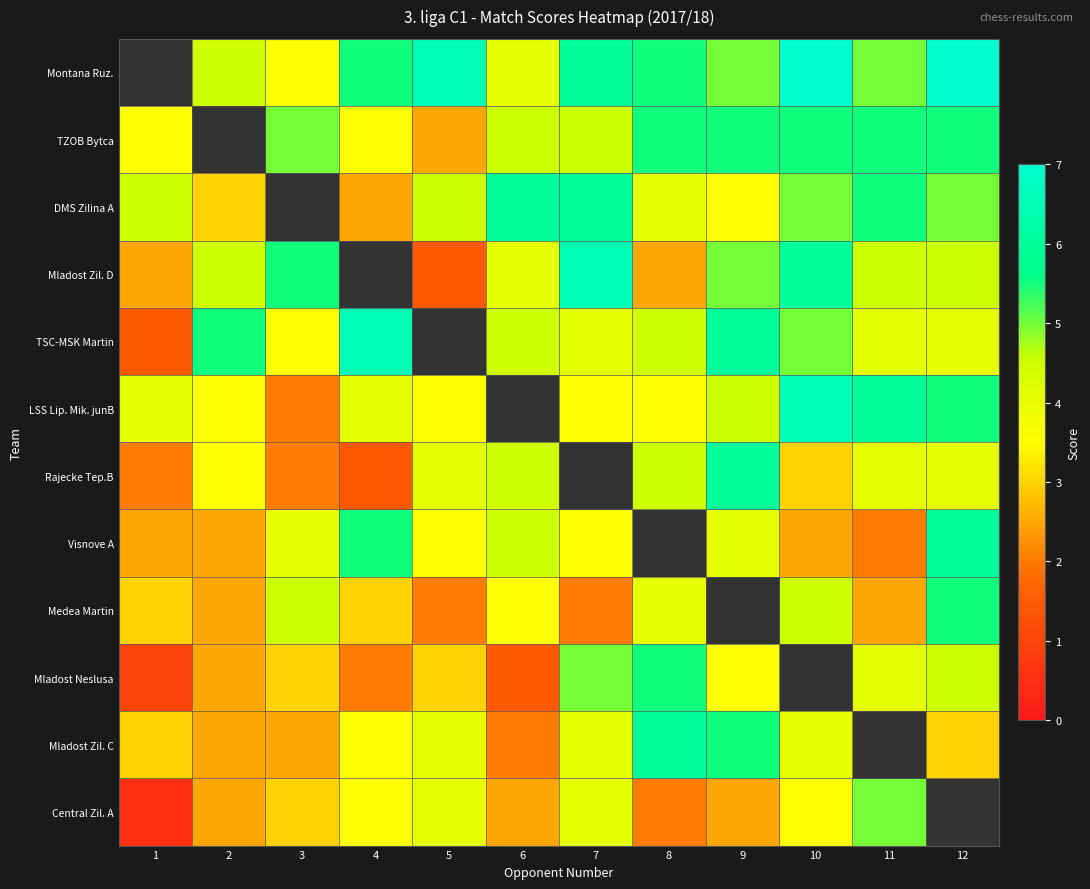

At how many categories does at least one series exceed 5?

11